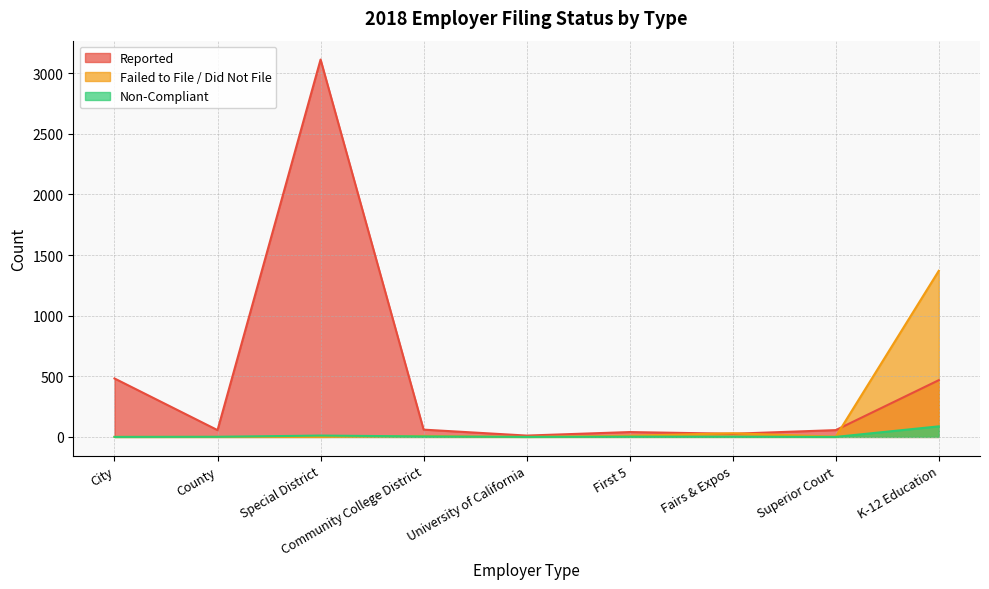

What is the average value of the Failed to File / Did Not File series?

158